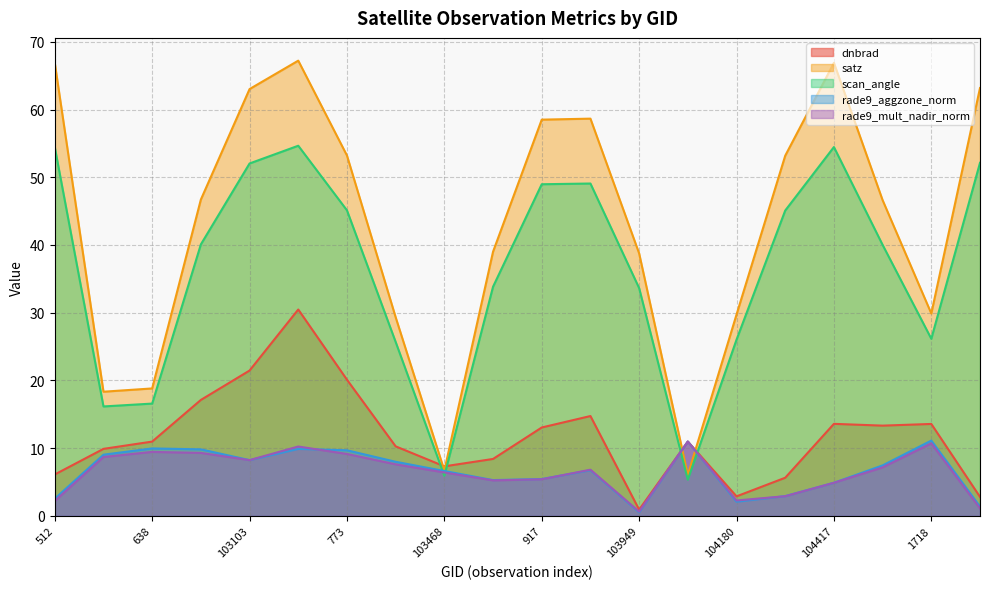

How many series are shown in this chart?

5